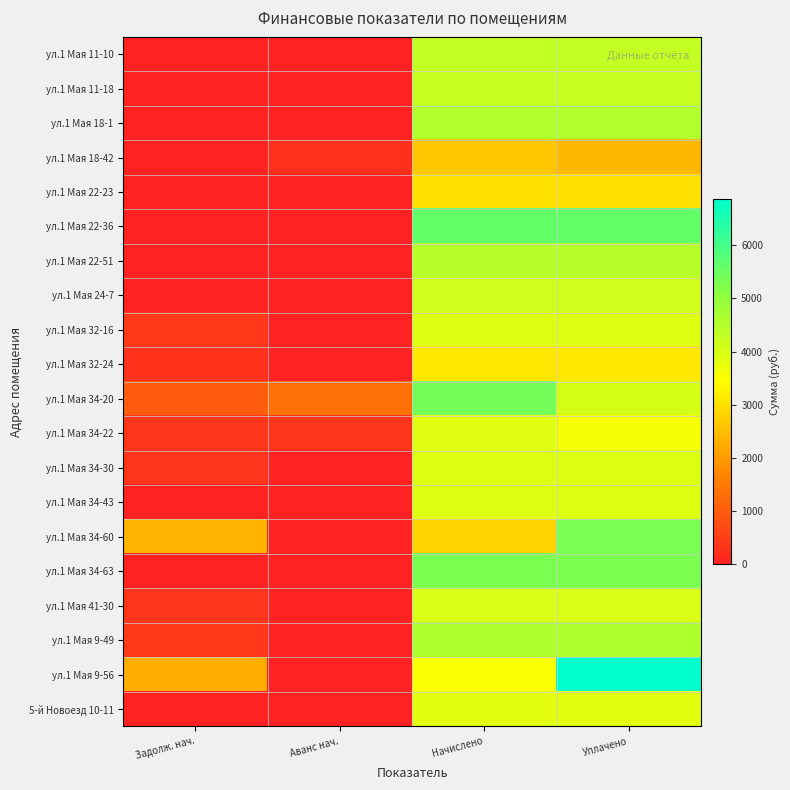

What is the total value across all series at Задолж. нач.?

7672.5